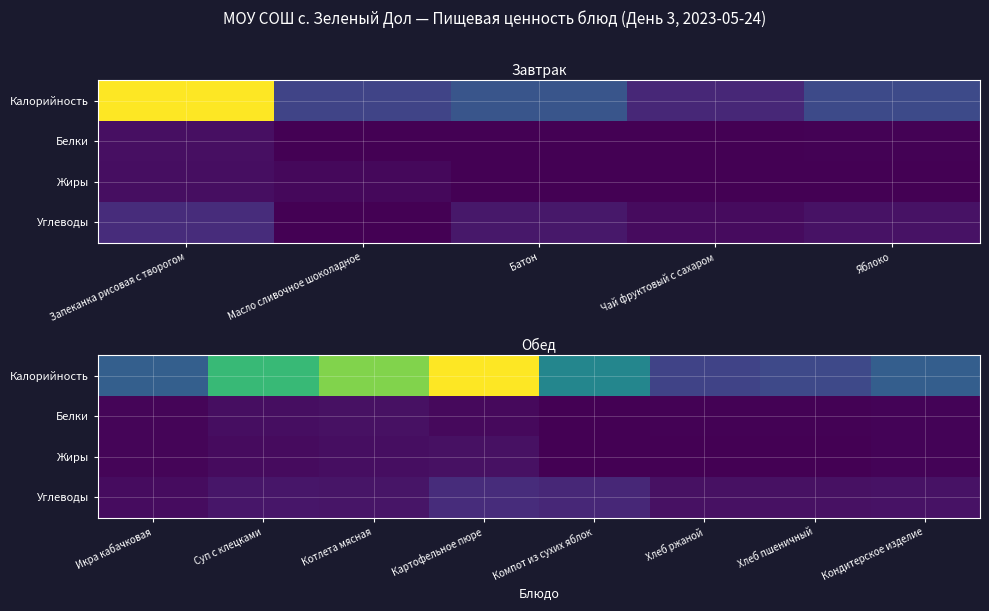

Which series has the largest total across all categories?

Калорийность